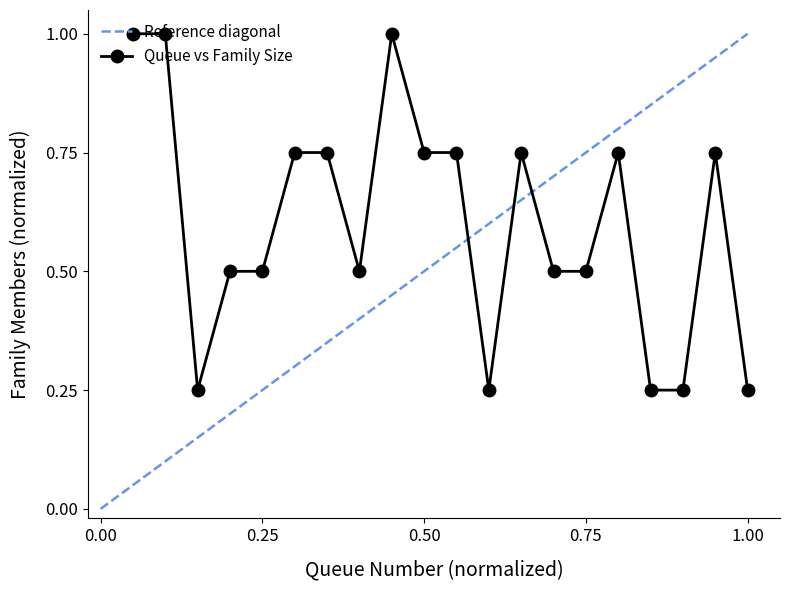

What is the smallest value displayed?

0.2